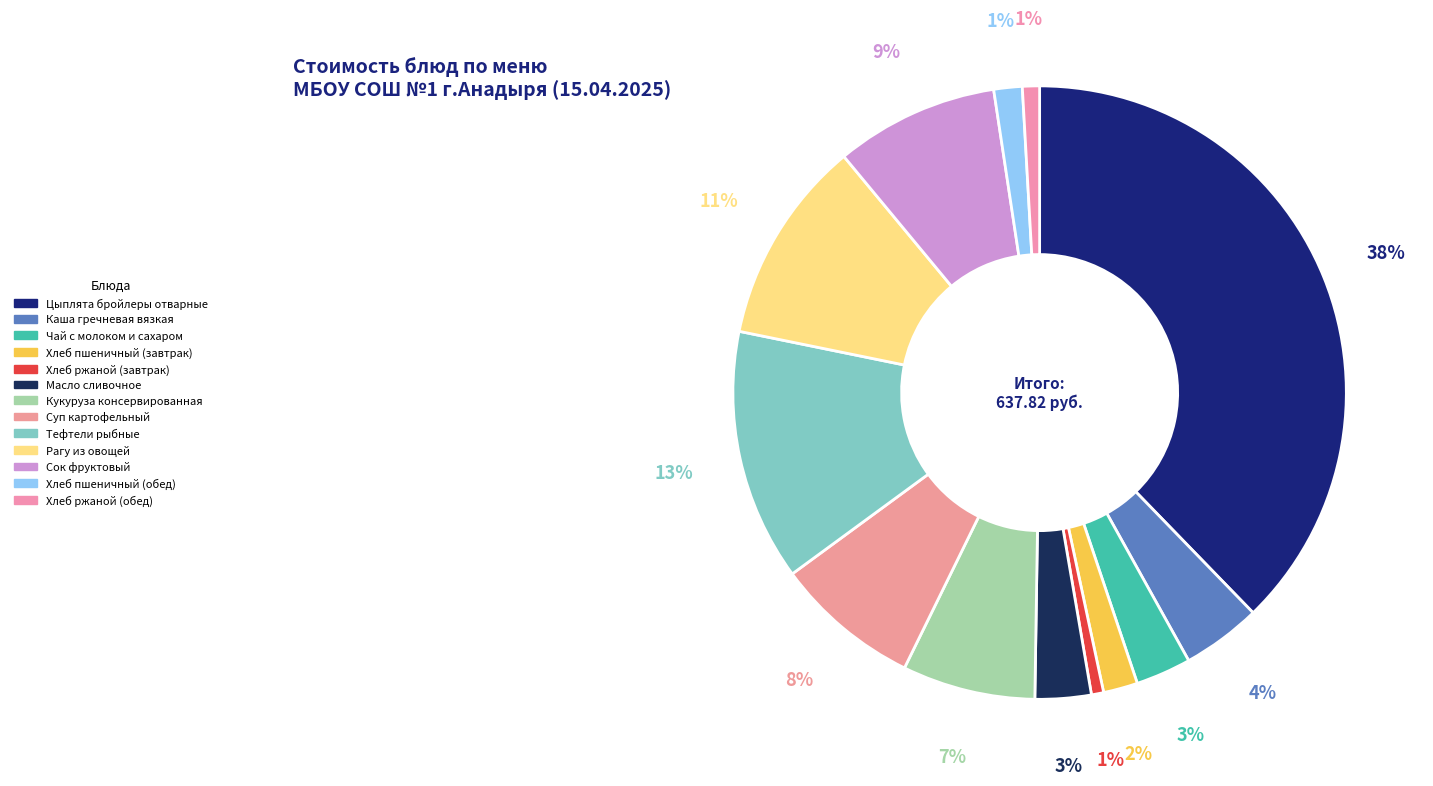

To the nearest percent, what is the difference between the largest and smallest slice percentages?

37%